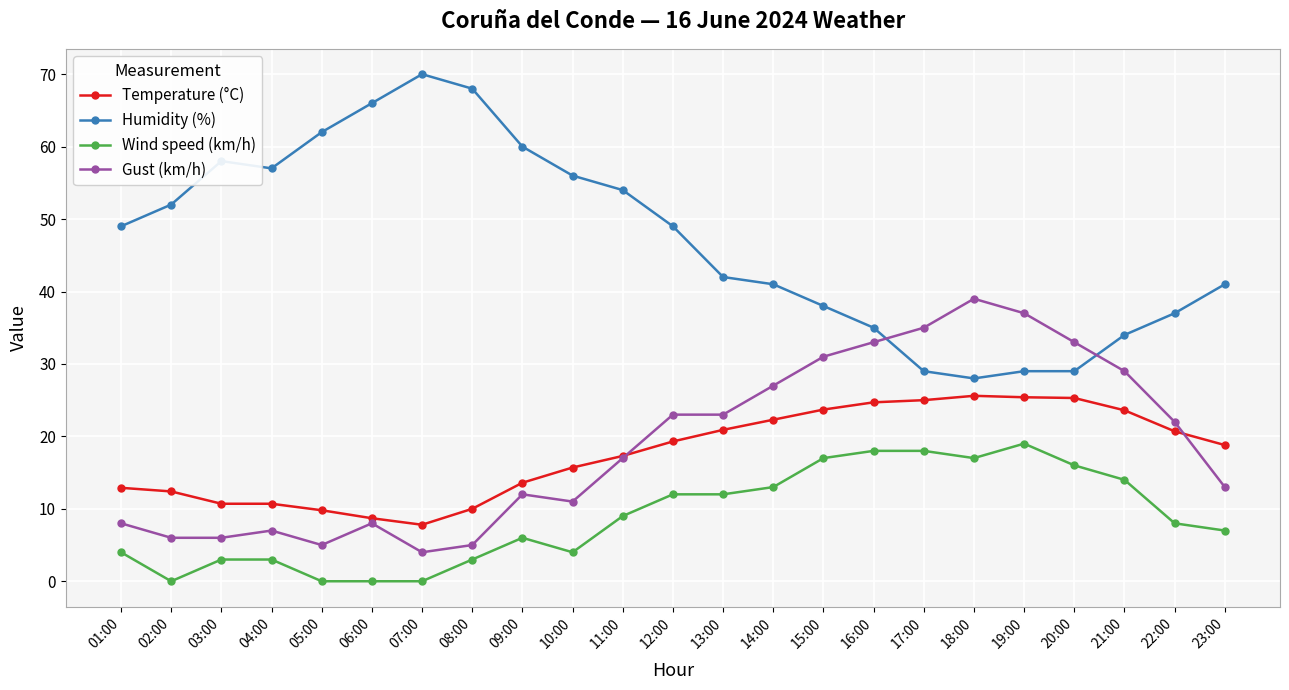

Which series has the widest spread of values?

Humidity (%)